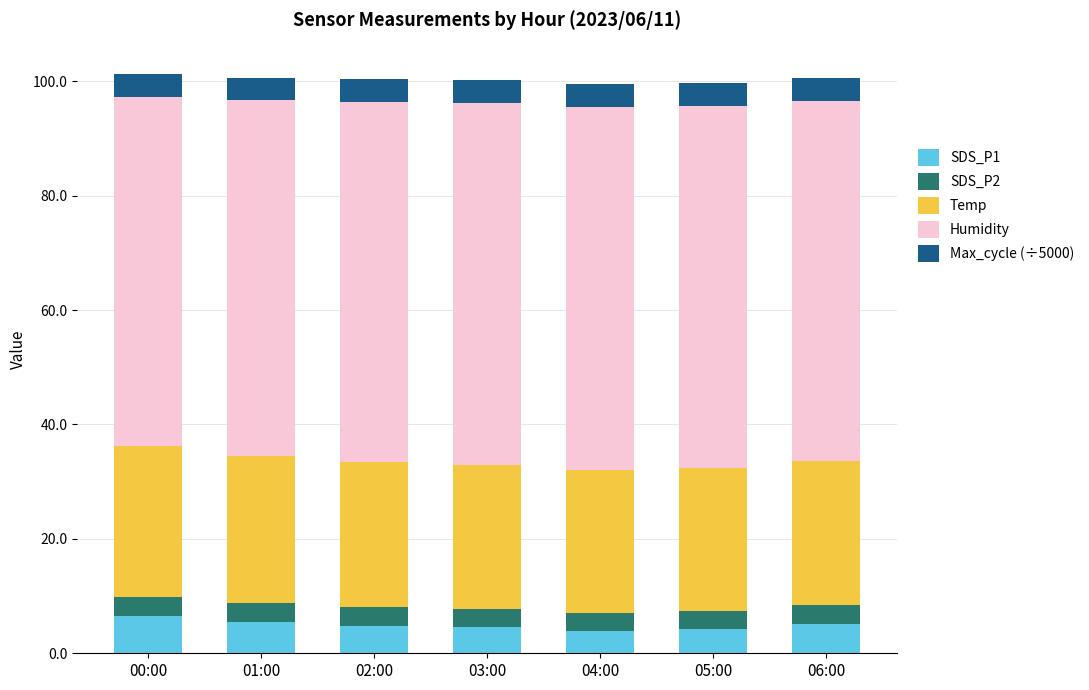

What is the sum of all SDS_P1 values?

34.6